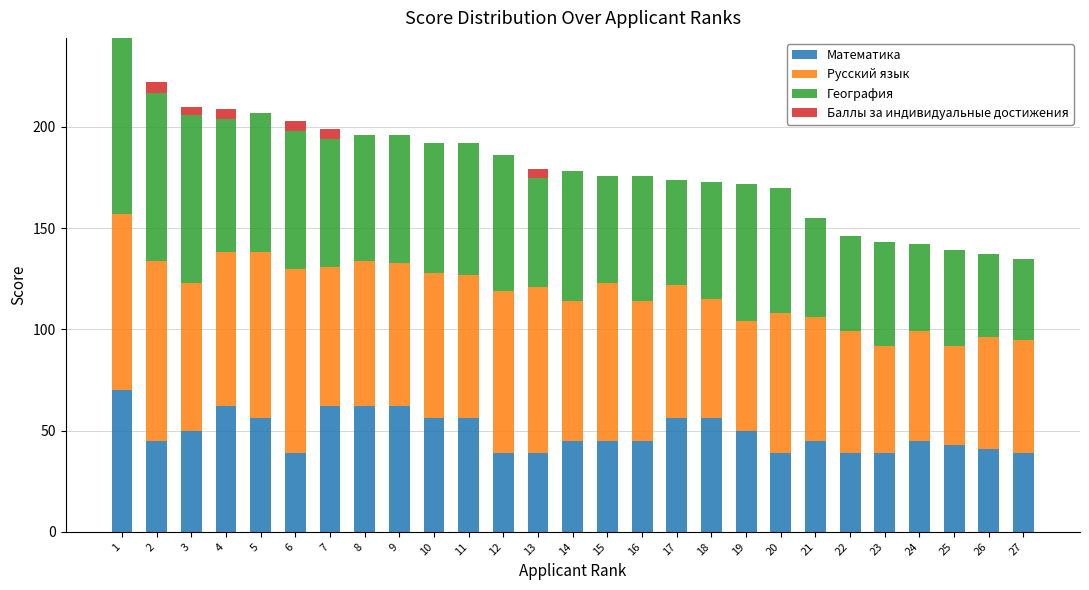

What is the maximum value for Математика?

70